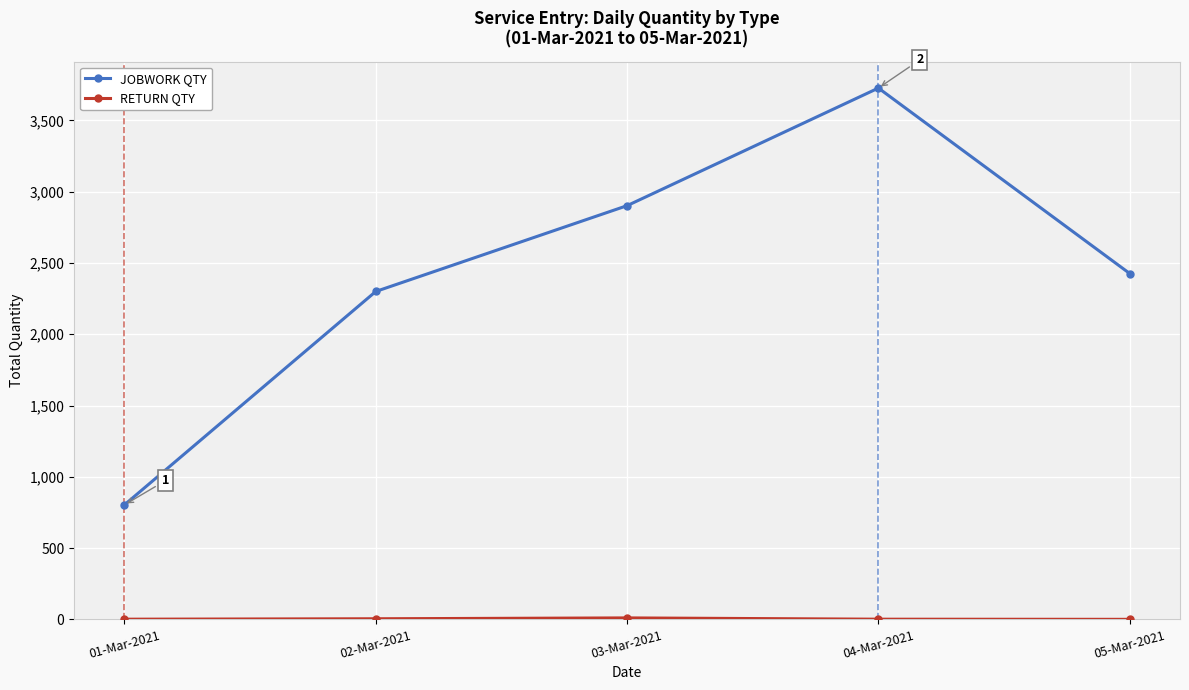

How many interior local peaks does the JOBWORK QTY series have?

1